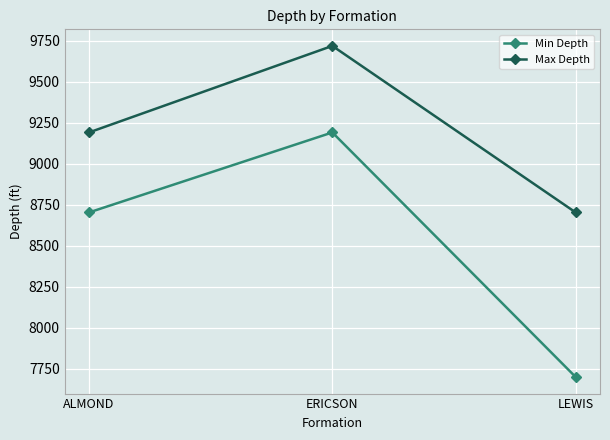

How many series are shown in this chart?

2